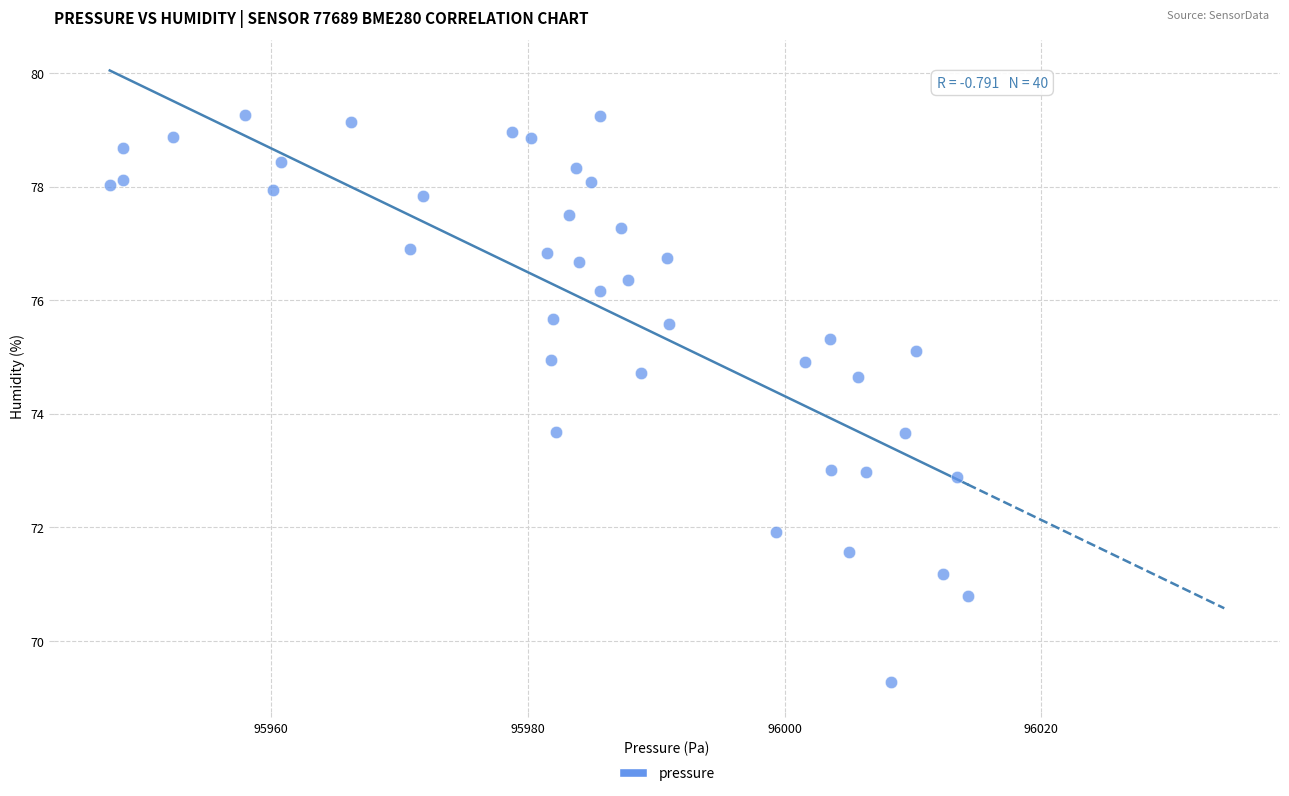

What is the range of Y values (max minus min)?

10.0